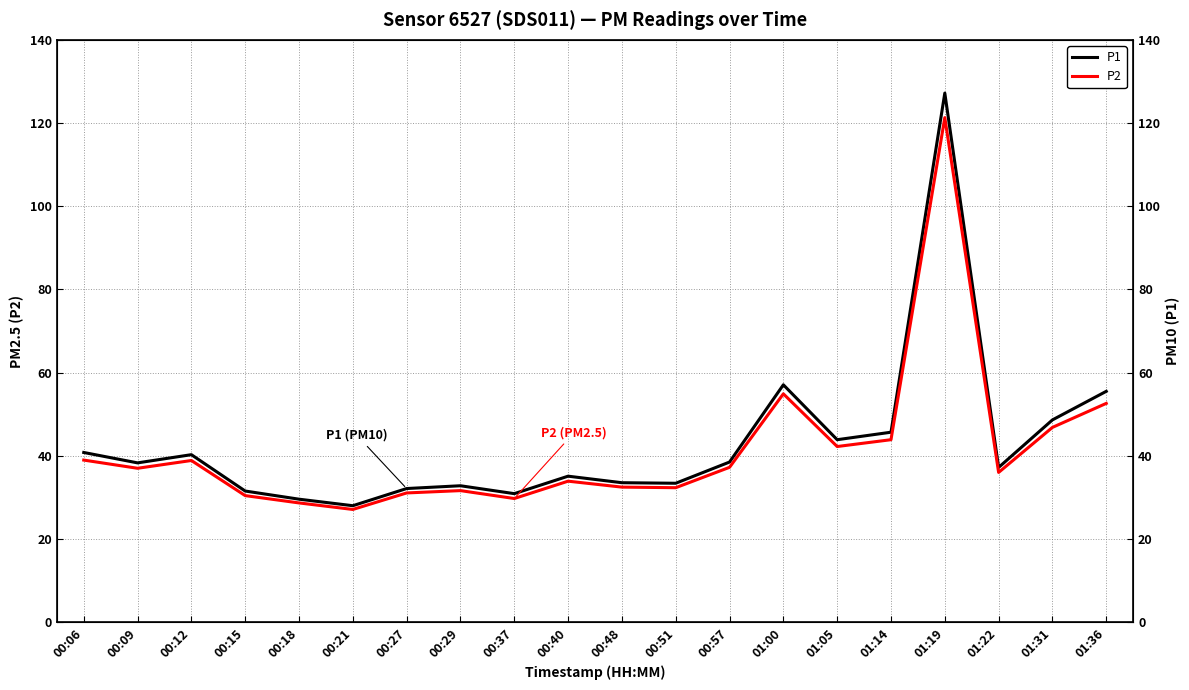

What is the difference between the highest and lowest values at 00:06?

1.8